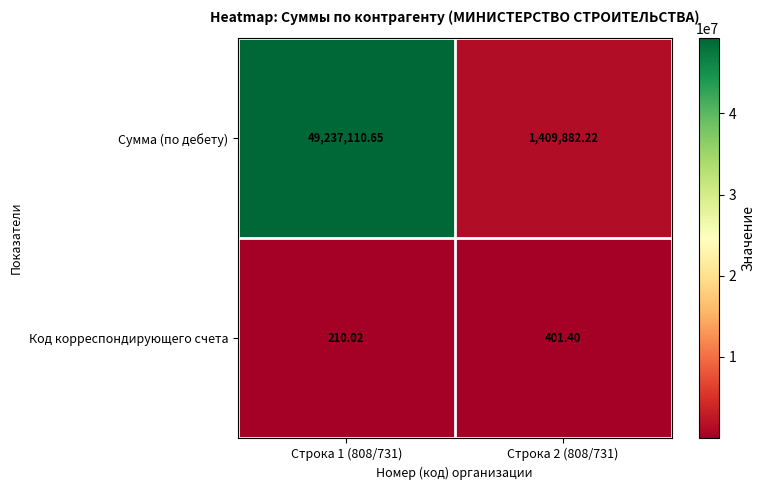

Which series has the widest spread of values?

Сумма (по дебету)